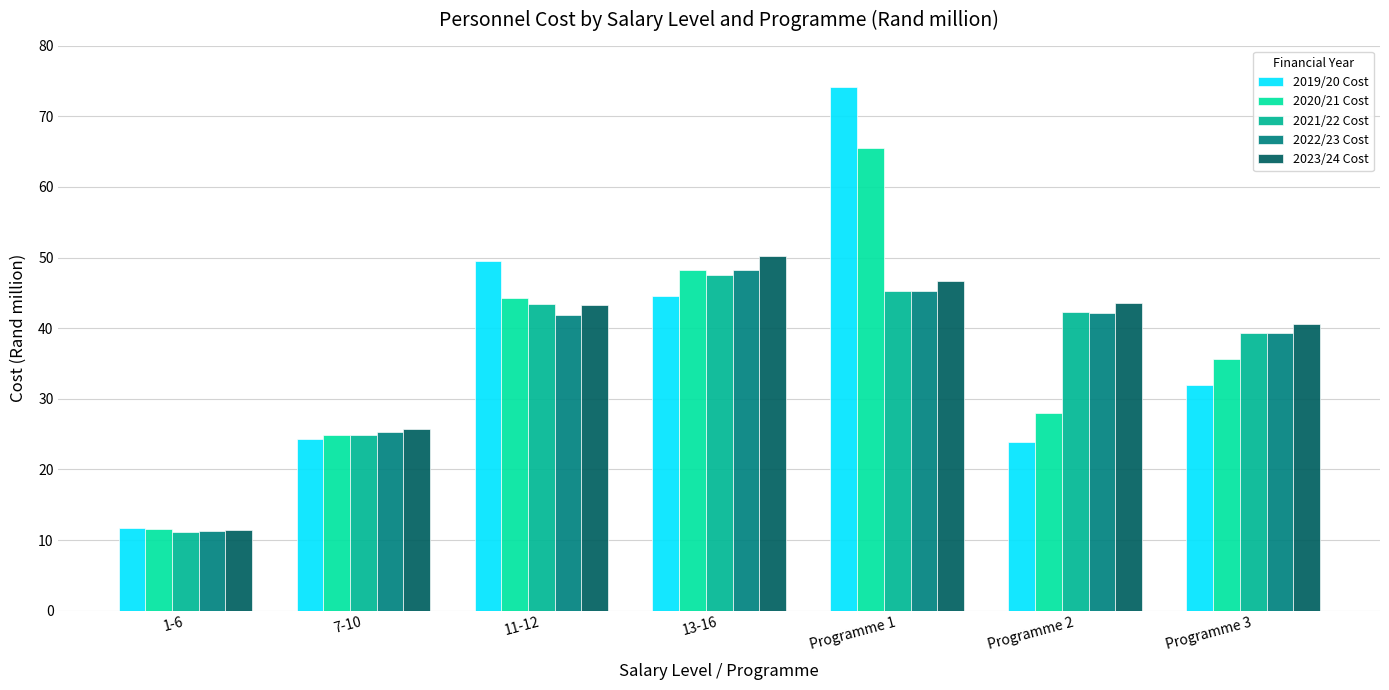

Where is 2020/21 Cost nearest to the value 38?

Programme 3